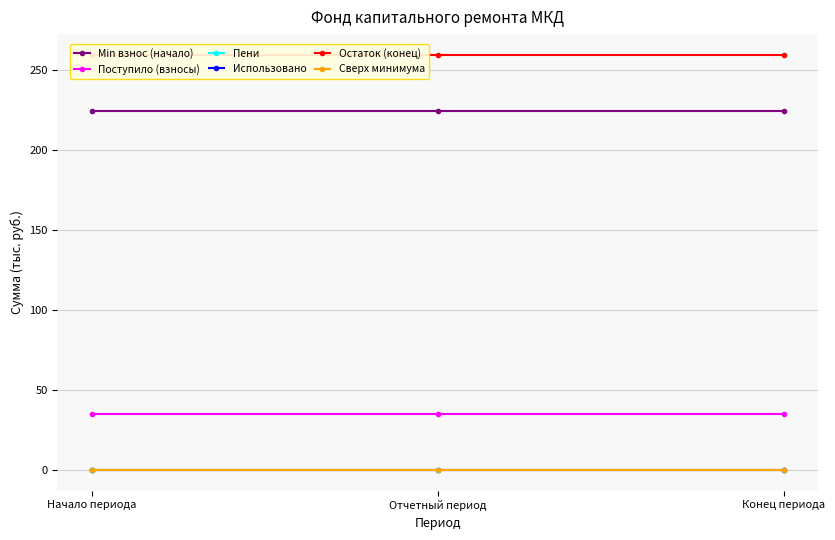

The value of Поступило (взносы) at Начало периода is 50.8. True or false?

False